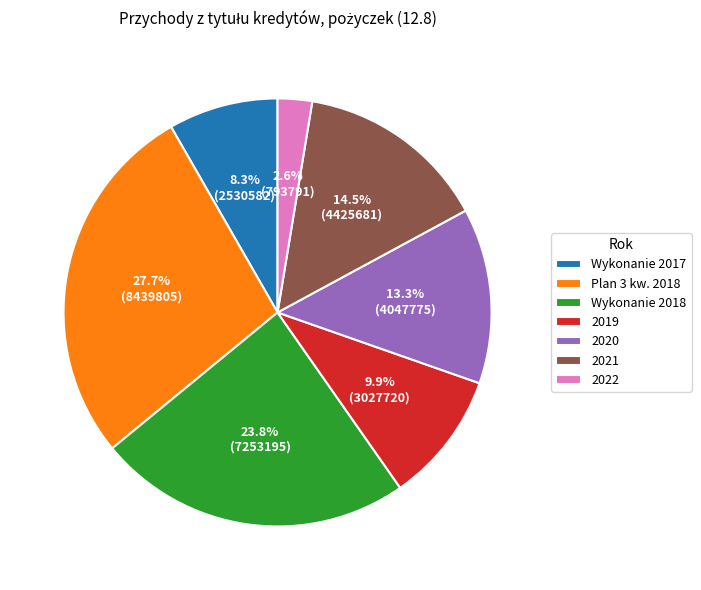

To the nearest percent, what percentage of the pie is Wykonanie 2018?

24%